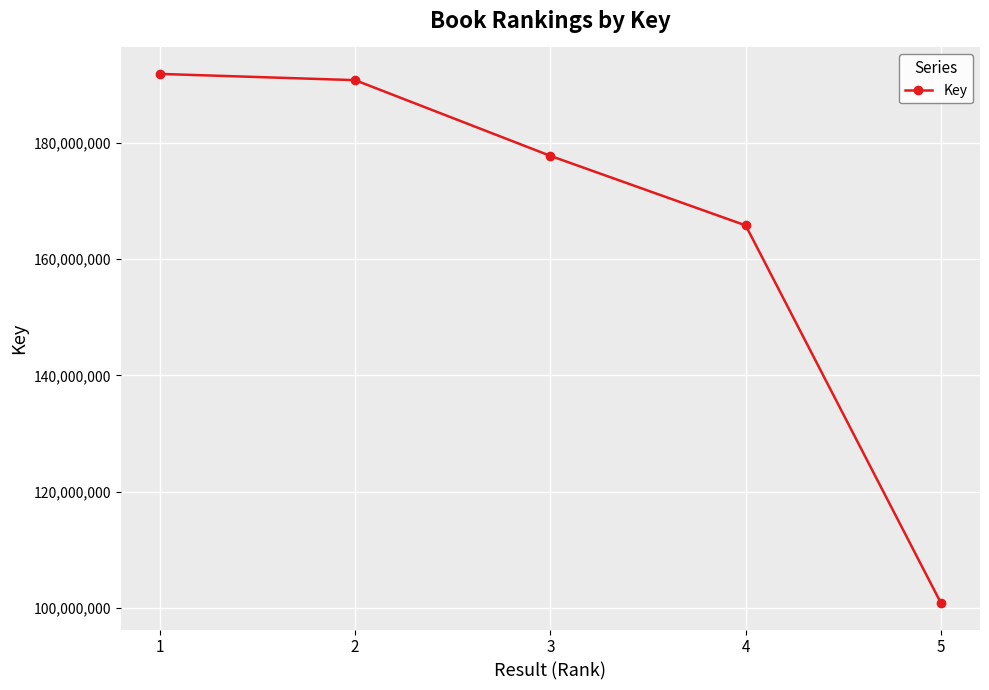

Is it true that the value at 2 is 279961604?

False